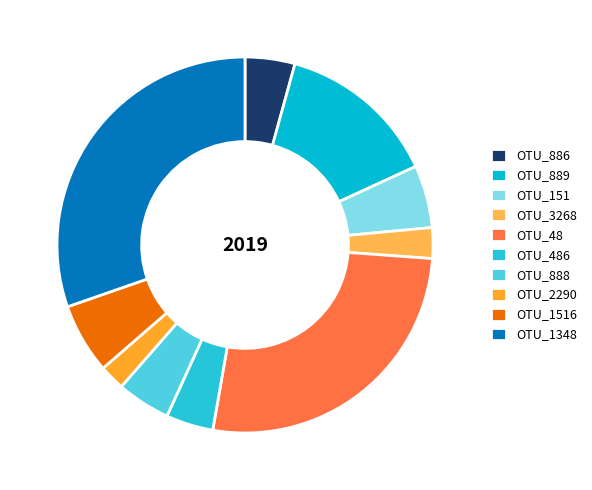

True or false: OTU_888 accounts for 1% of the total.

False